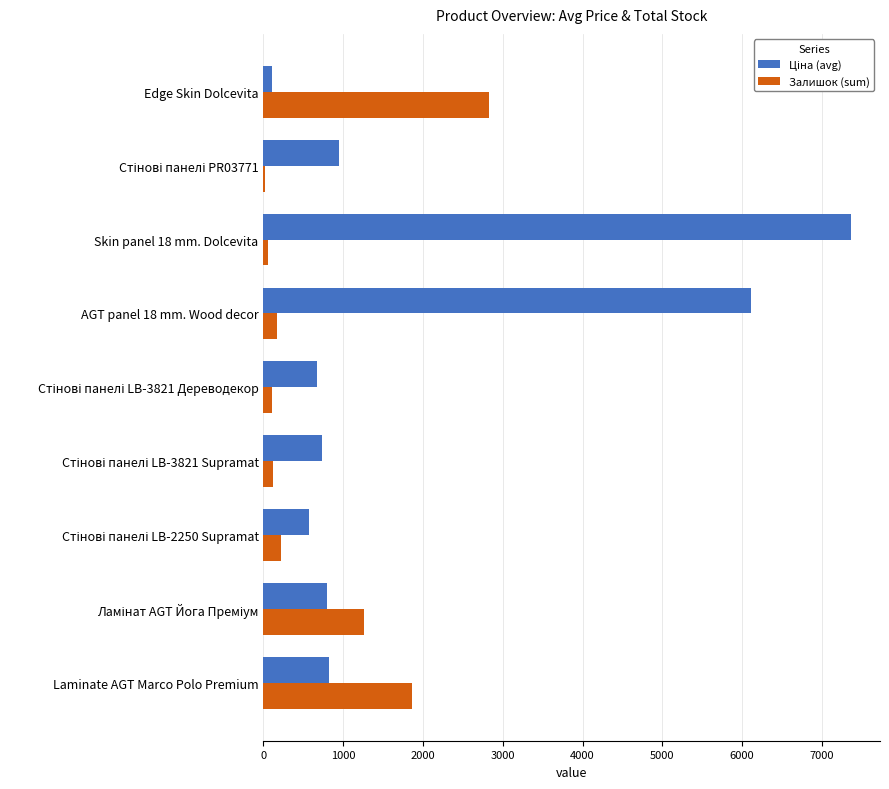

True or false: Залишок (sum) has a value of 1865.0 at Laminate AGT Marco Polo Premium.

True